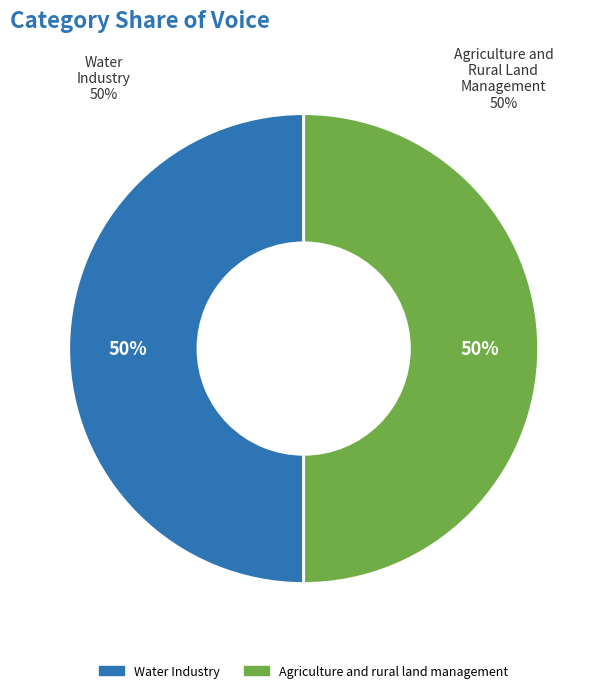

What percentage do Agriculture and rural land management and Water Industry together represent?

100.0%